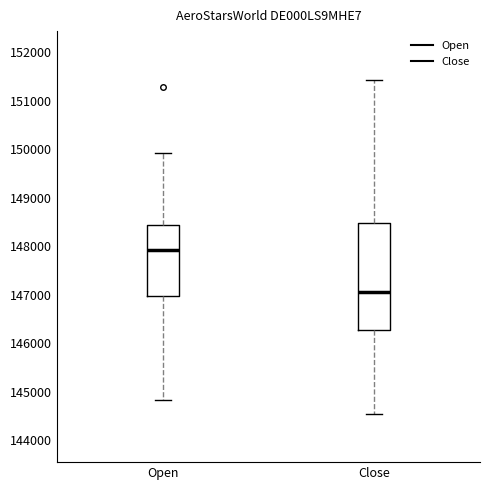

Reading left to right, read every box against the y-axis: the position of its median line, the range the box covers, and the ends of its whiskers. The values are not printed on the chart, so give them approximately, as read against the axis.

Open: median 147900, box 147000 to 148400, whiskers 144800 to 149900
Close: median 147100, box 146300 to 148500, whiskers 144500 to 151400